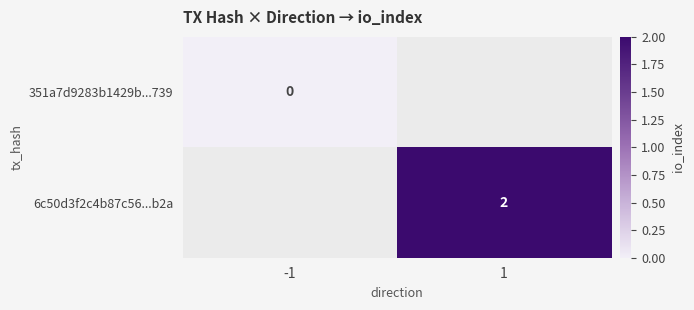

True or false: 6c50d3f2c4b87c56...b2a has a value of 2 at 1.

True